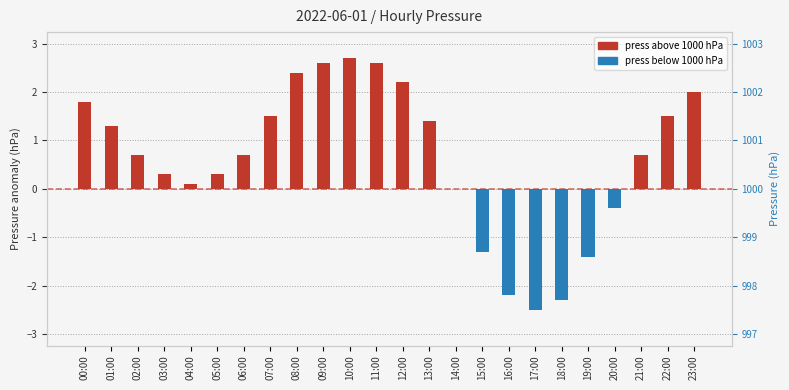

List the series in order of their overall mean, lowest first.

press (below baseline), press (above baseline)